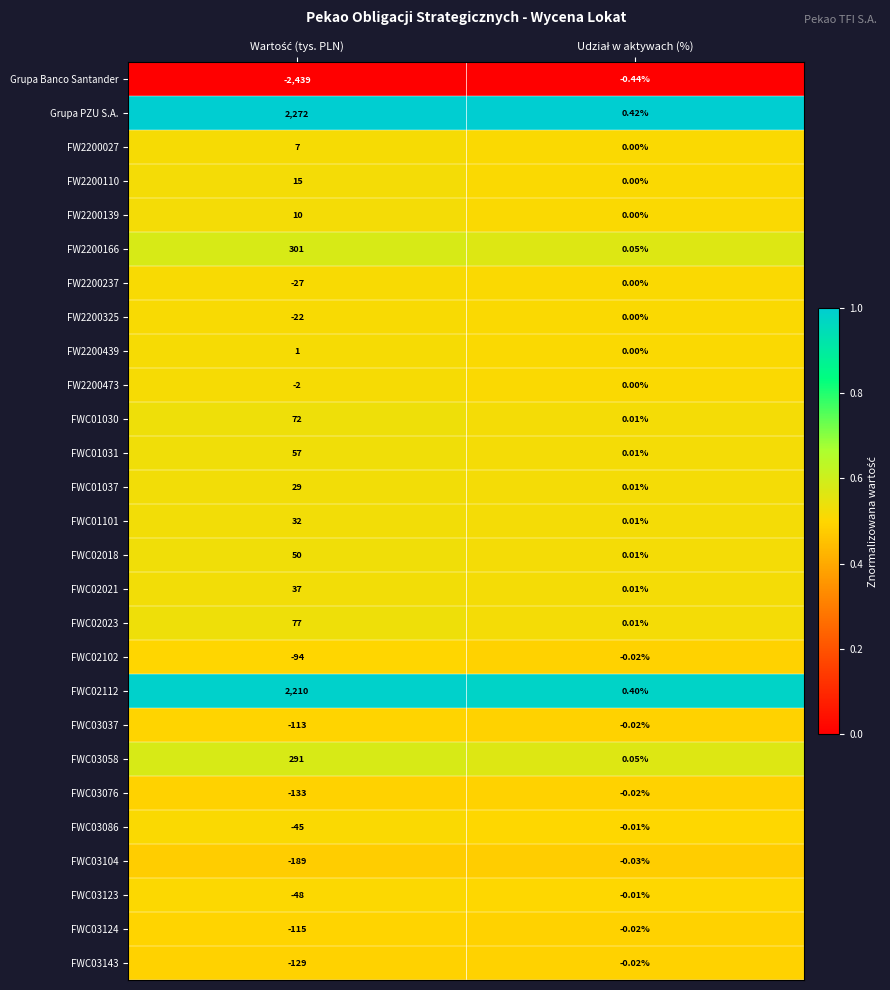

Which series has the largest range (max minus min)?

Grupa Banco Santander